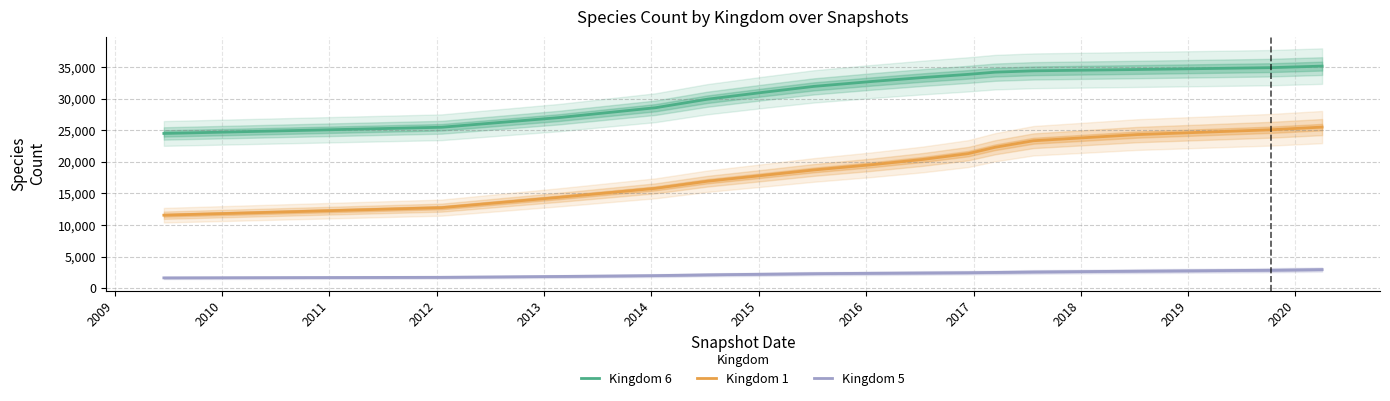

Which series has the largest total across all categories?

Kingdom 6